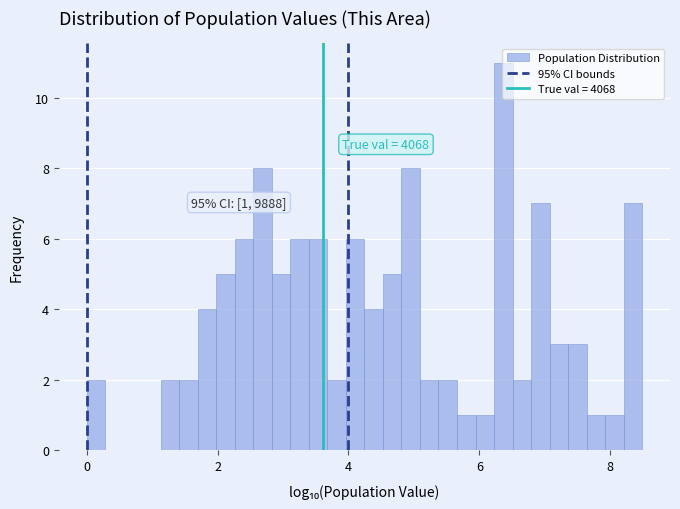

Around what value on the x-axis is the tallest bar? Give the approximate position of its centre, as read against the axis.

6.4